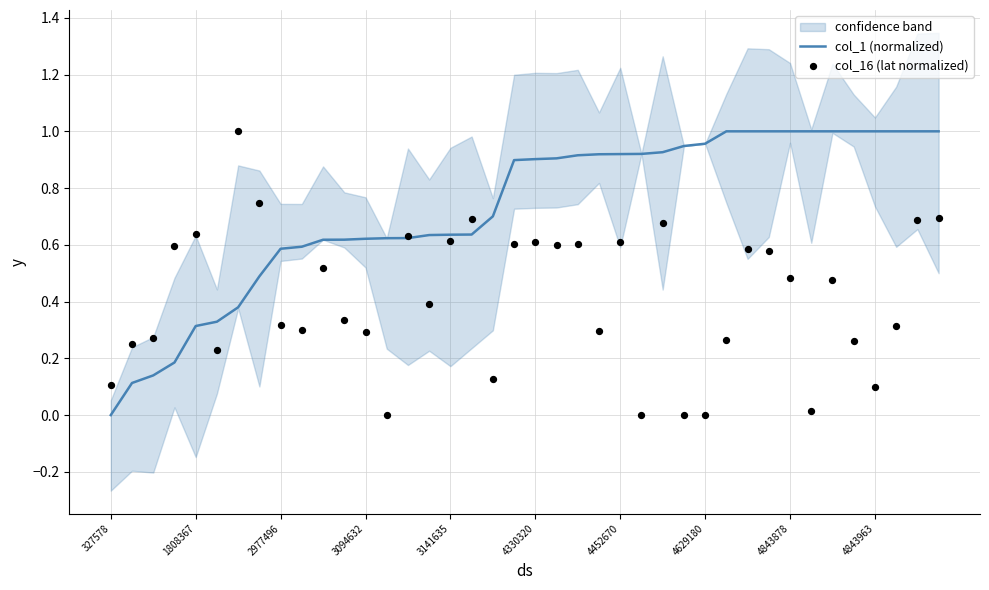

Which series has the largest total across all categories?

col_1 (normalized)